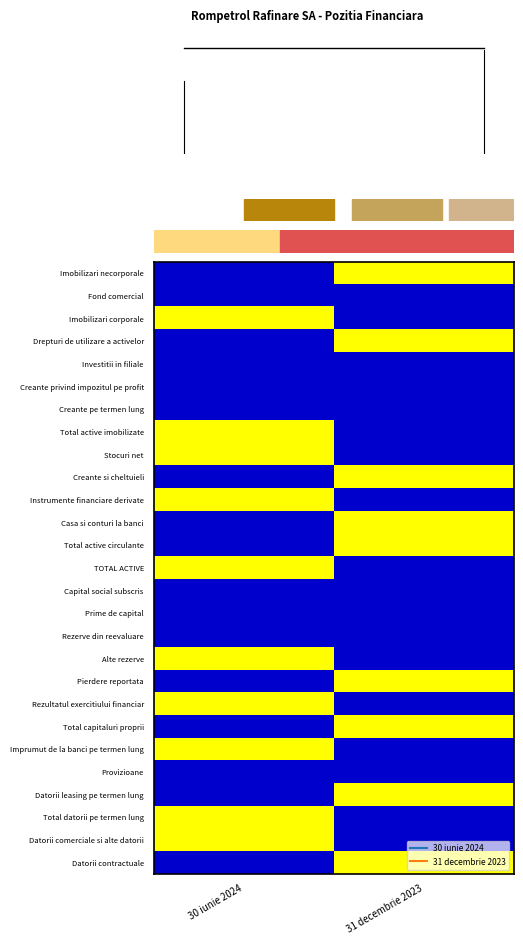

Reading right to left, what are all the values shown in this chart?

Imobilizari necorporale: 31 decembrie 2023=1	30 iunie 2024=0
Fond comercial: 31 decembrie 2023=0	30 iunie 2024=0
Imobilizari corporale: 31 decembrie 2023=0	30 iunie 2024=1
Drepturi de utilizare a activelor: 31 decembrie 2023=1	30 iunie 2024=0
Investitii in filiale: 31 decembrie 2023=0	30 iunie 2024=0
Creante privind impozitul pe profit: 31 decembrie 2023=0	30 iunie 2024=0
Creante pe termen lung: 31 decembrie 2023=0	30 iunie 2024=0
Total active imobilizate: 31 decembrie 2023=0	30 iunie 2024=1
Stocuri net: 31 decembrie 2023=0	30 iunie 2024=1
Creante si cheltuieli: 31 decembrie 2023=1	30 iunie 2024=0
Instrumente financiare derivate: 31 decembrie 2023=0	30 iunie 2024=1
Casa si conturi la banci: 31 decembrie 2023=1	30 iunie 2024=0
Total active circulante: 31 decembrie 2023=1	30 iunie 2024=0
TOTAL ACTIVE: 31 decembrie 2023=0	30 iunie 2024=1
Capital social subscris: 31 decembrie 2023=0	30 iunie 2024=0
Prime de capital: 31 decembrie 2023=0	30 iunie 2024=0
Rezerve din reevaluare: 31 decembrie 2023=0	30 iunie 2024=0
Alte rezerve: 31 decembrie 2023=0	30 iunie 2024=1
Pierdere reportata: 31 decembrie 2023=1	30 iunie 2024=0
Rezultatul exercitiului financiar: 31 decembrie 2023=0	30 iunie 2024=1
Total capitaluri proprii: 31 decembrie 2023=1	30 iunie 2024=0
Imprumut de la banci pe termen lung: 31 decembrie 2023=0	30 iunie 2024=1
Provizioane: 31 decembrie 2023=0	30 iunie 2024=0
Datorii leasing pe termen lung: 31 decembrie 2023=1	30 iunie 2024=0
Total datorii pe termen lung: 31 decembrie 2023=0	30 iunie 2024=1
Datorii comerciale si alte datorii: 31 decembrie 2023=0	30 iunie 2024=1
Datorii contractuale: 31 decembrie 2023=1	30 iunie 2024=0